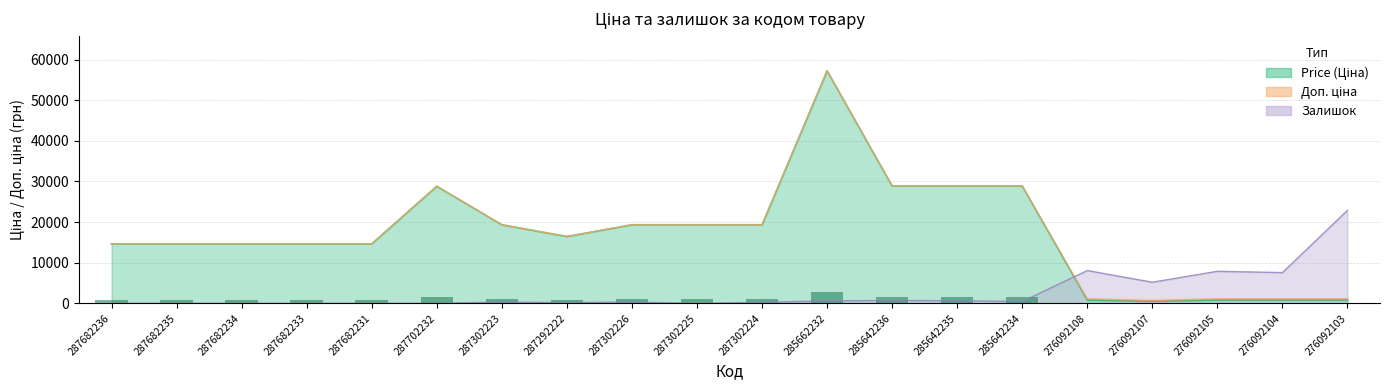

What is the highest value of the Доп. ціна series?

57235.5